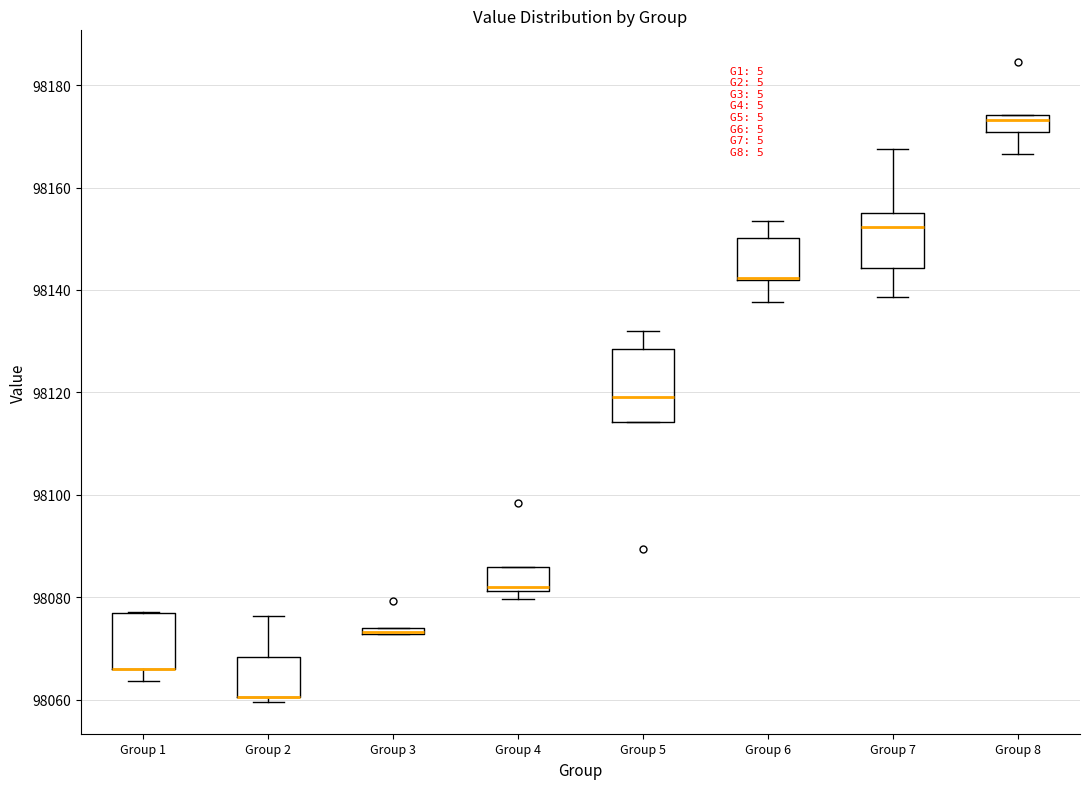

Where is the upper edge of the box for Group 3 on the y-axis? The values are not printed on the chart, so give them approximately, as read against the axis.

98074